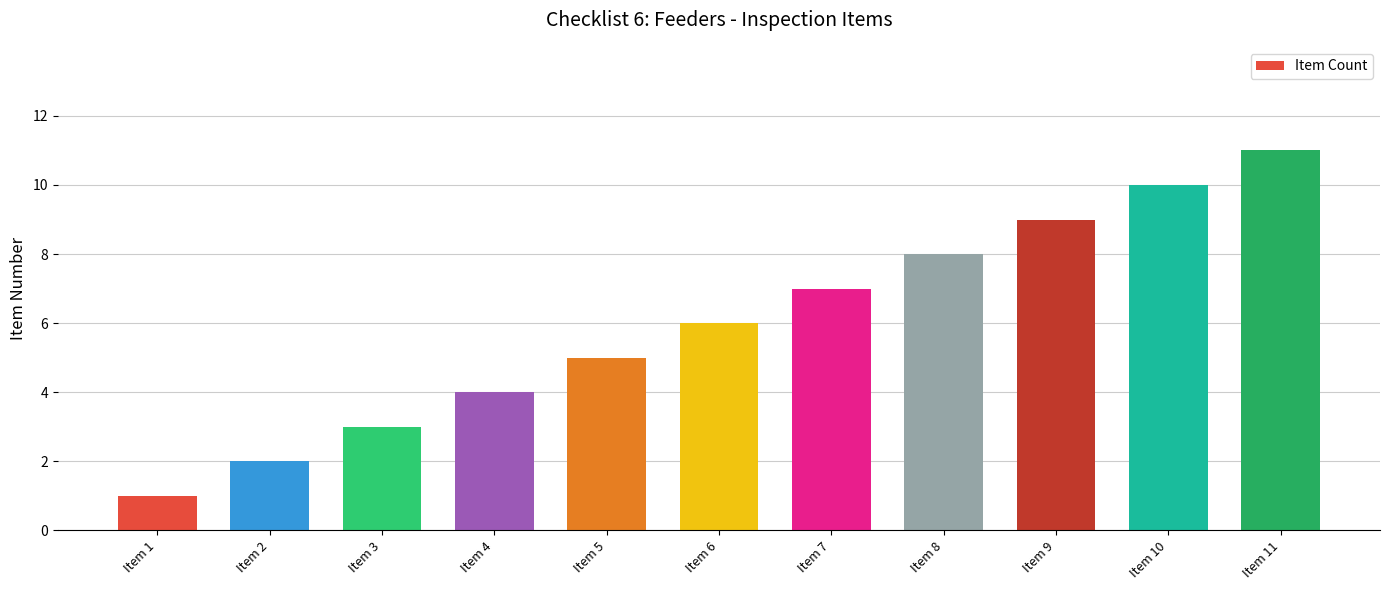

What is the difference between the values at Item 7 and Item 9?

2